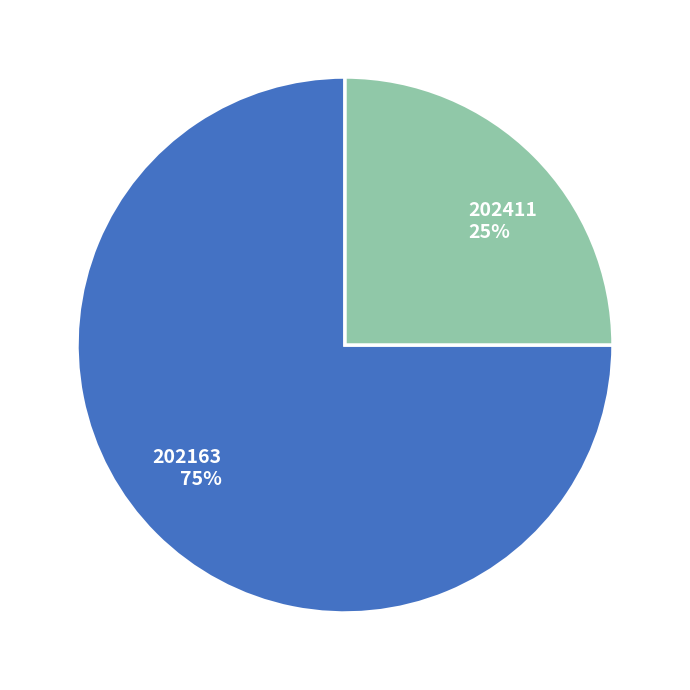

What is the largest slice in the pie chart?

202163